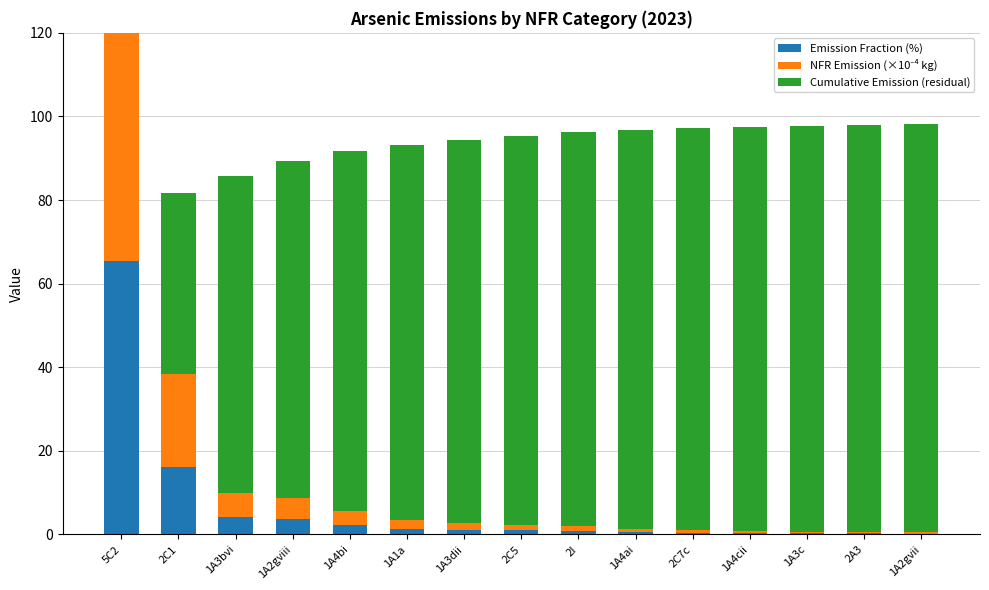

What position from the left is 1A4ai?

10